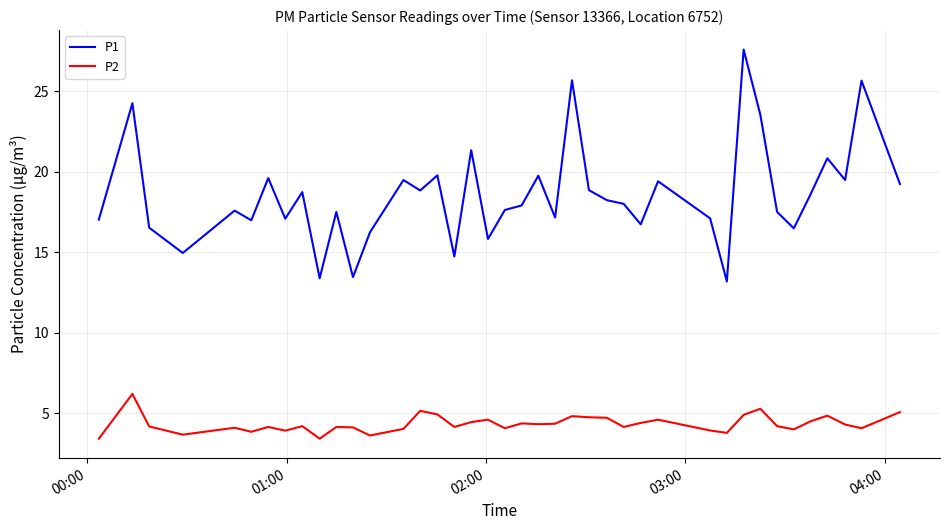

Which series has the largest range (max minus min)?

P1